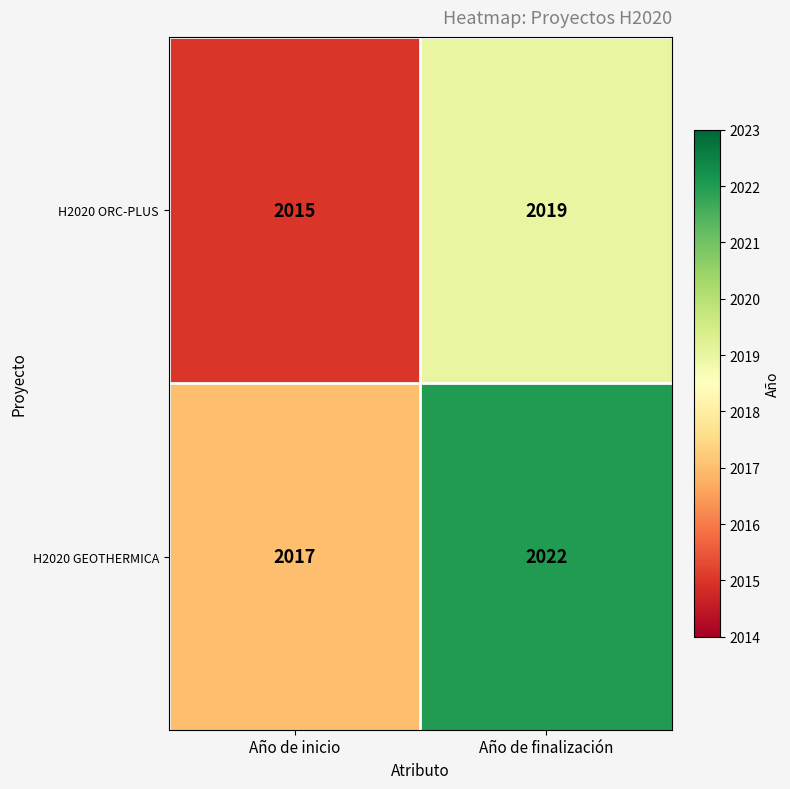

At which category is the sum across all series the highest?

Año de finalización